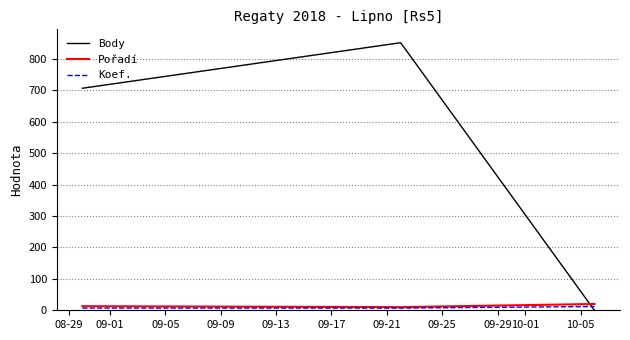

Which series has the largest total across all categories?

Body